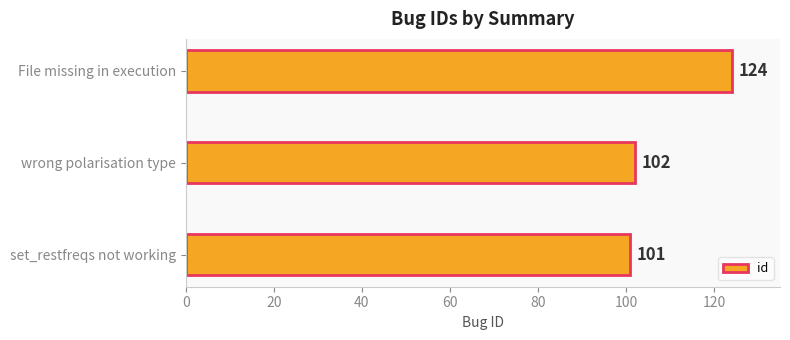

The value at set_restfreqs not working is 28. True or false?

False